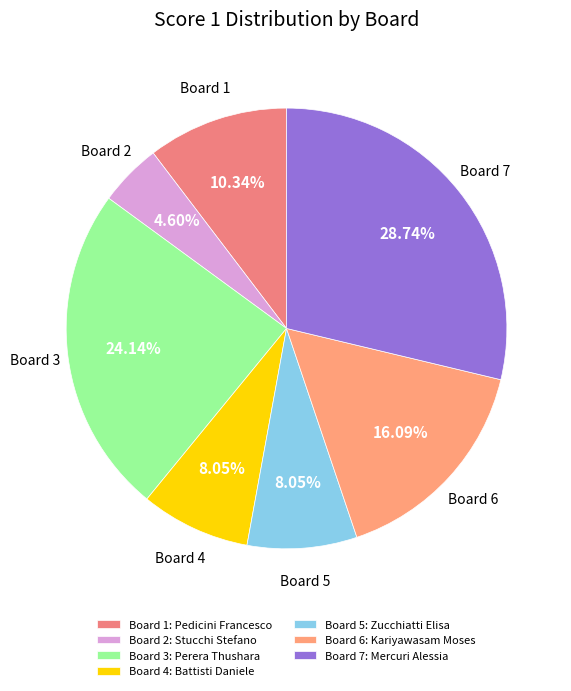

What is the change in value from Board 2 to Board 7?

+21